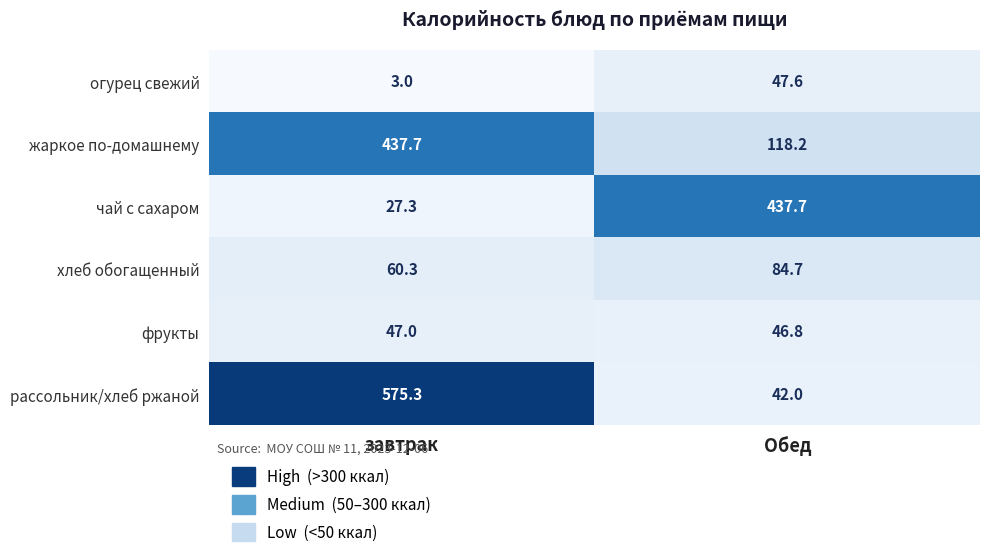

Reading left to right, list all the values displayed in this chart.

огурец свежий: 3.0	47.6
жаркое по-домашнему: 437.7	118.2
чай с сахаром: 27.3	437.7
хлеб обогащенный: 60.3	84.7
фрукты: 47.0	46.8
рассольник/хлеб ржаной: 575.3	42.0